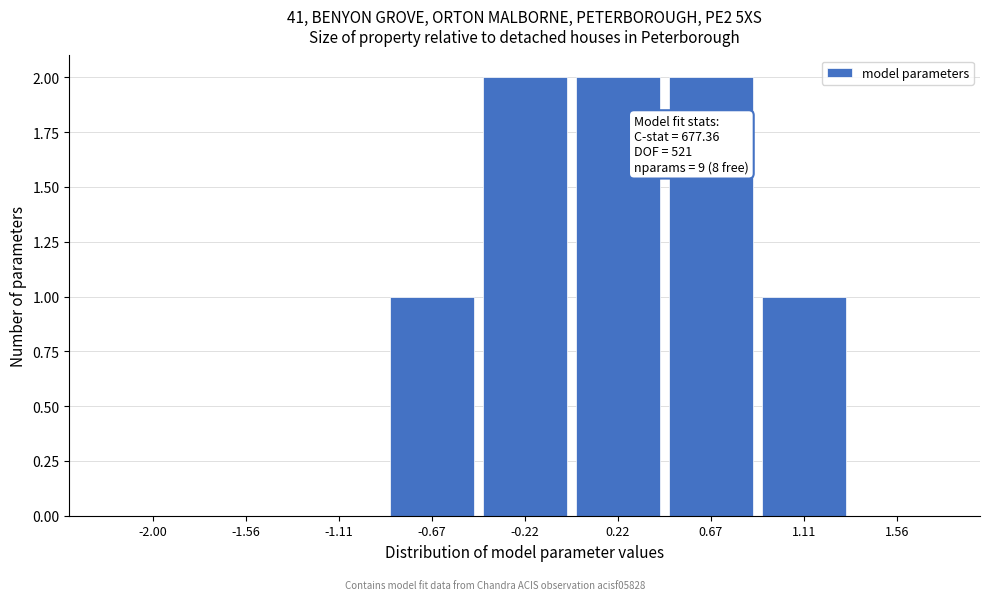

Reading left to right, list all the values displayed in this chart.

-2.00=0	-1.56=0	-1.11=0	-0.67=1	-0.22=2	0.22=2	0.67=2	1.11=1	1.56=0